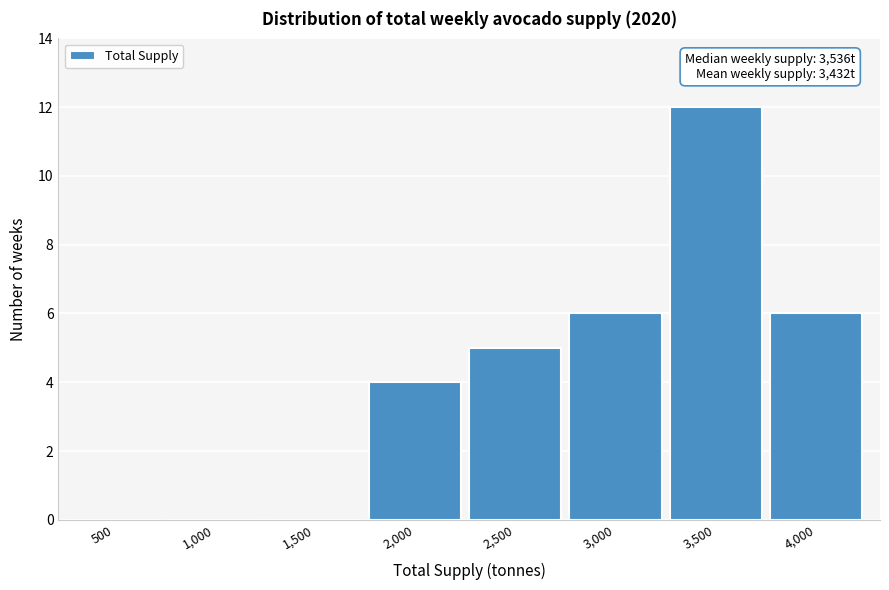

Reading left to right, list all the values displayed in this chart.

500=0	1,000=0	1,500=0	2,000=4	2,500=5	3,000=6	3,500=12	4,000=6